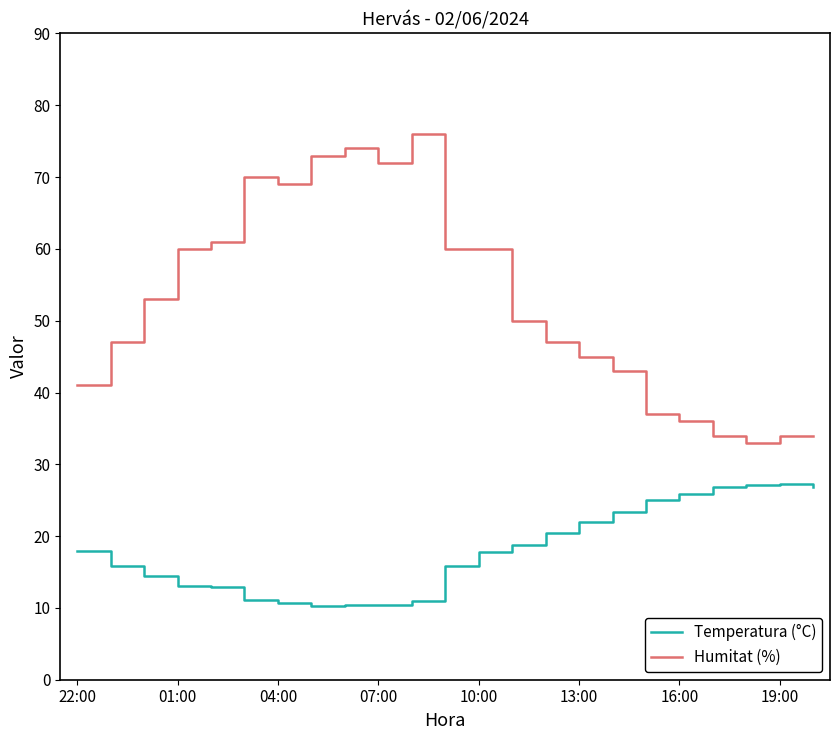

How many values in the Temperatura (°C) series exceed 17?

12